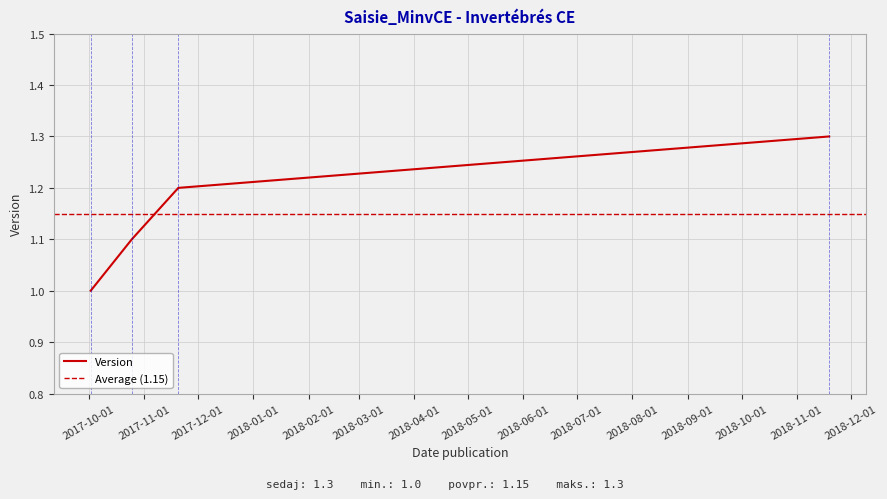

Reading left to right, list all the values displayed in this chart.

1.0	1.1	1.2	1.3